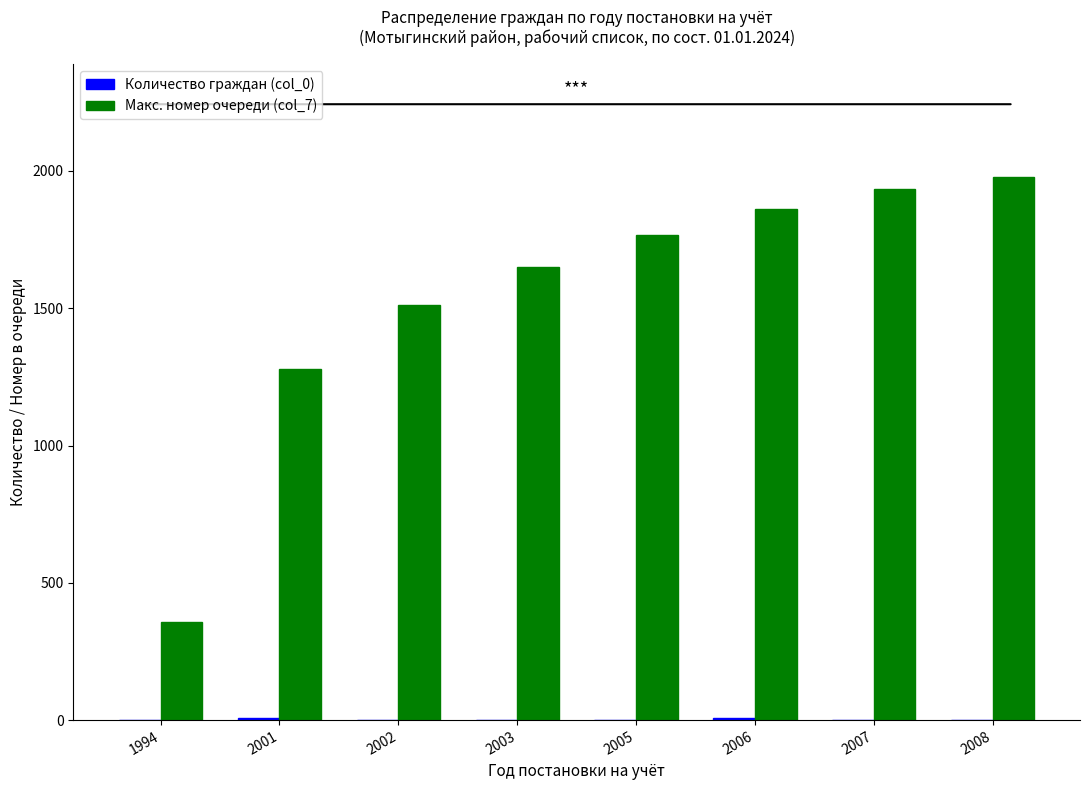

What is the greatest value displayed?

1978